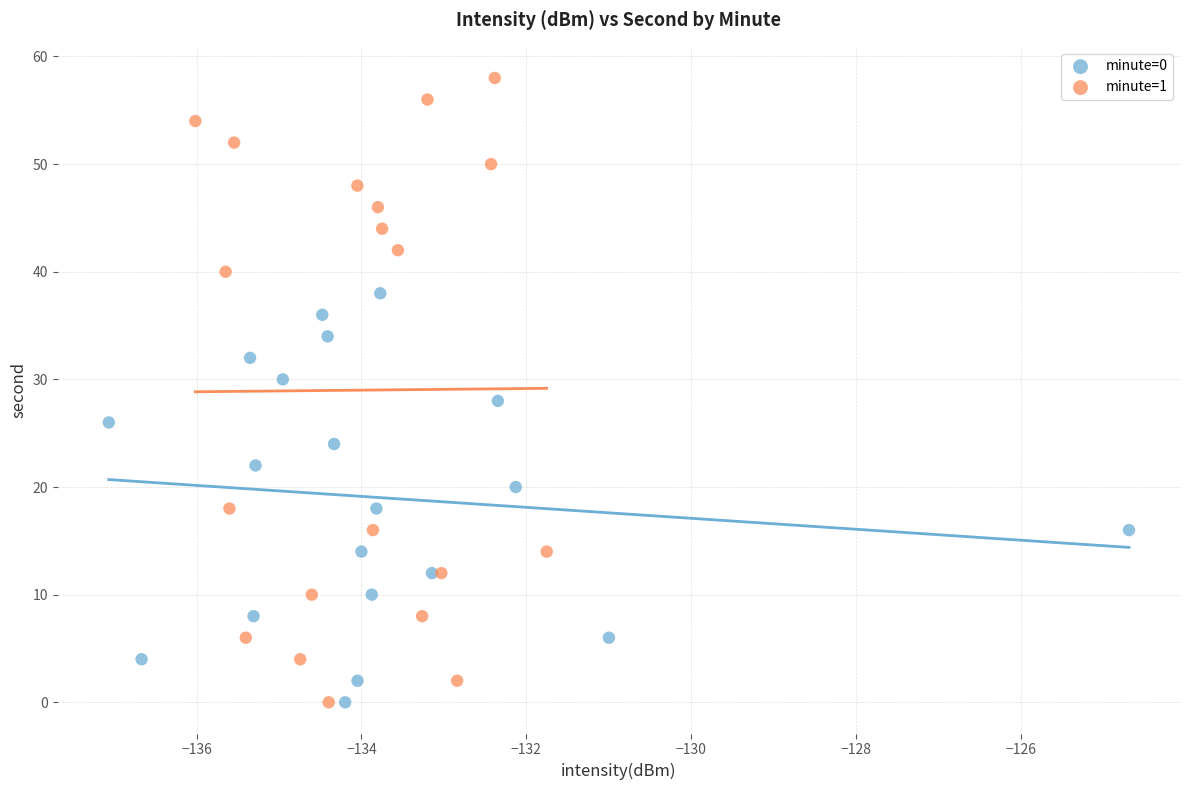

Which series has the widest spread of Y values?

minute=1